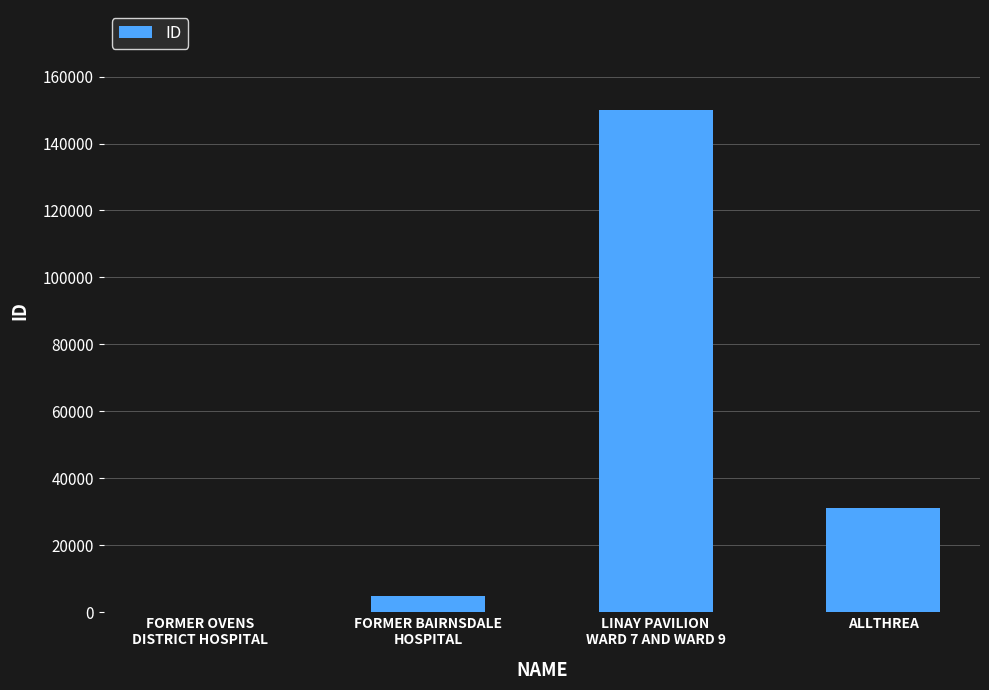

Reading right to left, what are all the values shown in this chart?

ALLTHREA=31004	LINAY PAVILION
WARD 7 AND WARD 9=149928	FORMER BAIRNSDALE
HOSPITAL=4736	FORMER OVENS
DISTRICT HOSPITAL=100